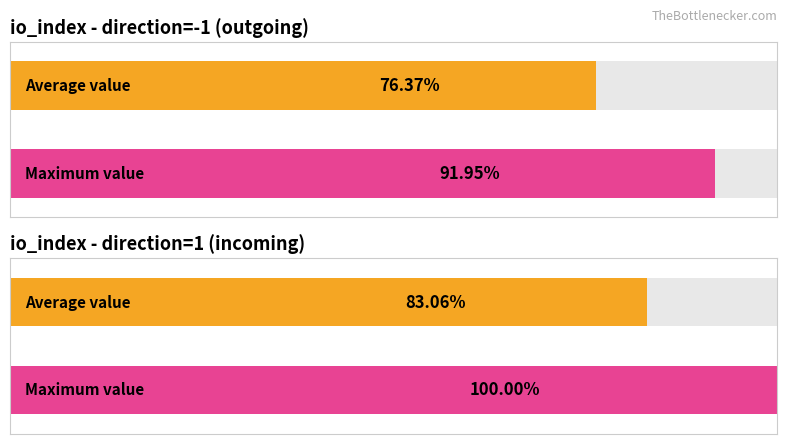

Is it true that the value at 0 is 0.0?

False